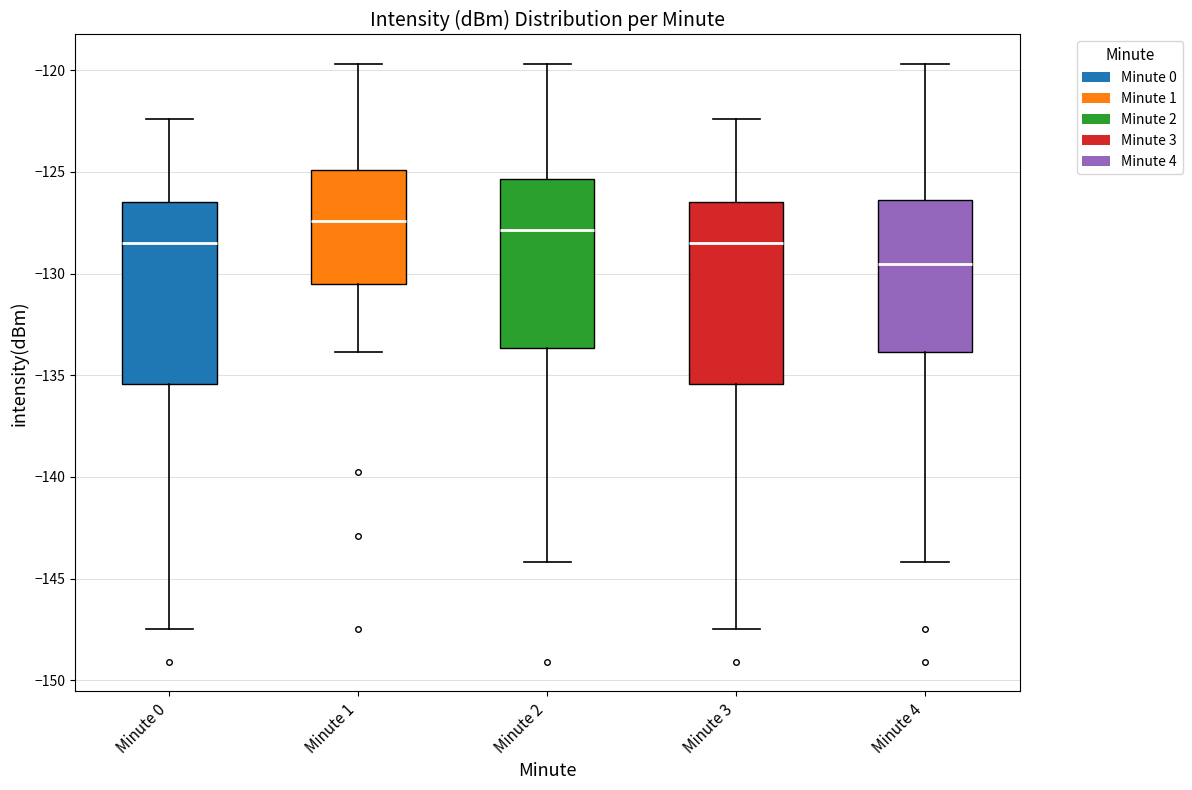

Where does the lower whisker of the box for Minute 3 end on the y-axis? The values are not printed on the chart, so give them approximately, as read against the axis.

-147.5